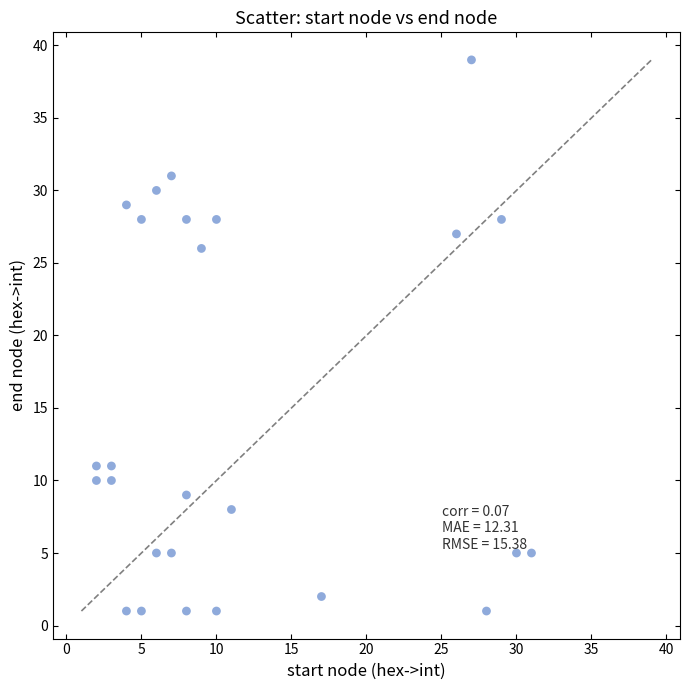

What is the range of X values (max minus min)?

29